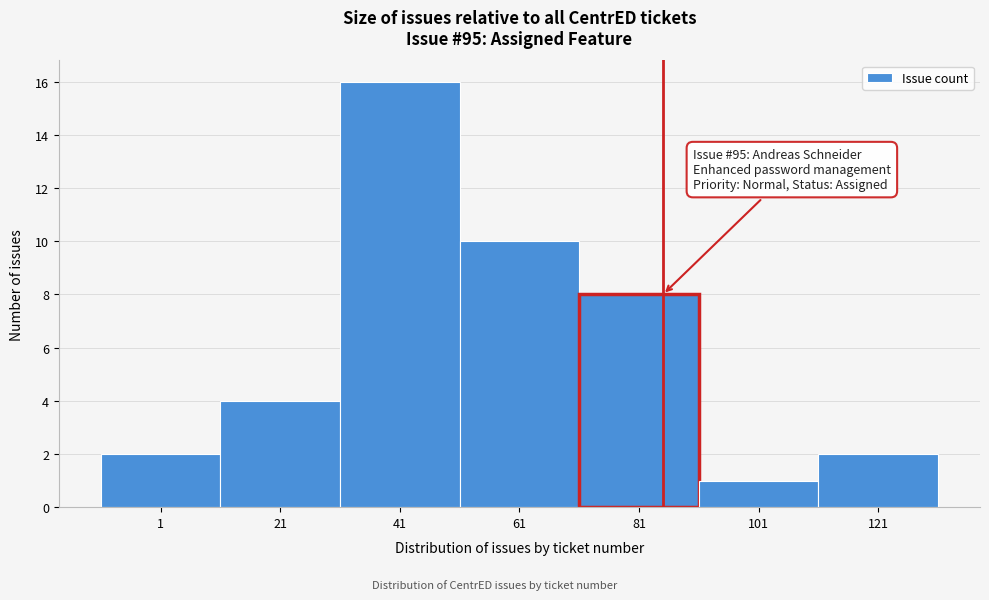

Reading left to right, list all the values displayed in this chart.

1=2	21=4	41=16	61=10	81=8	101=1	121=2